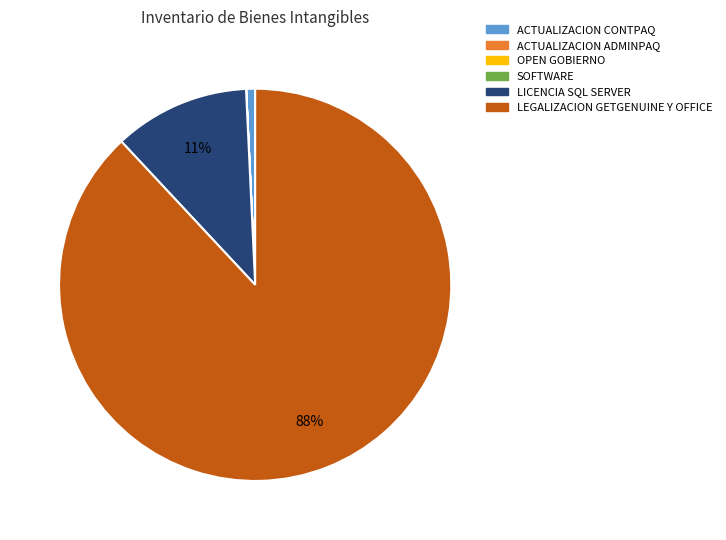

The LICENCIA SQL SERVER slice represents 11% of the pie. True or false?

True